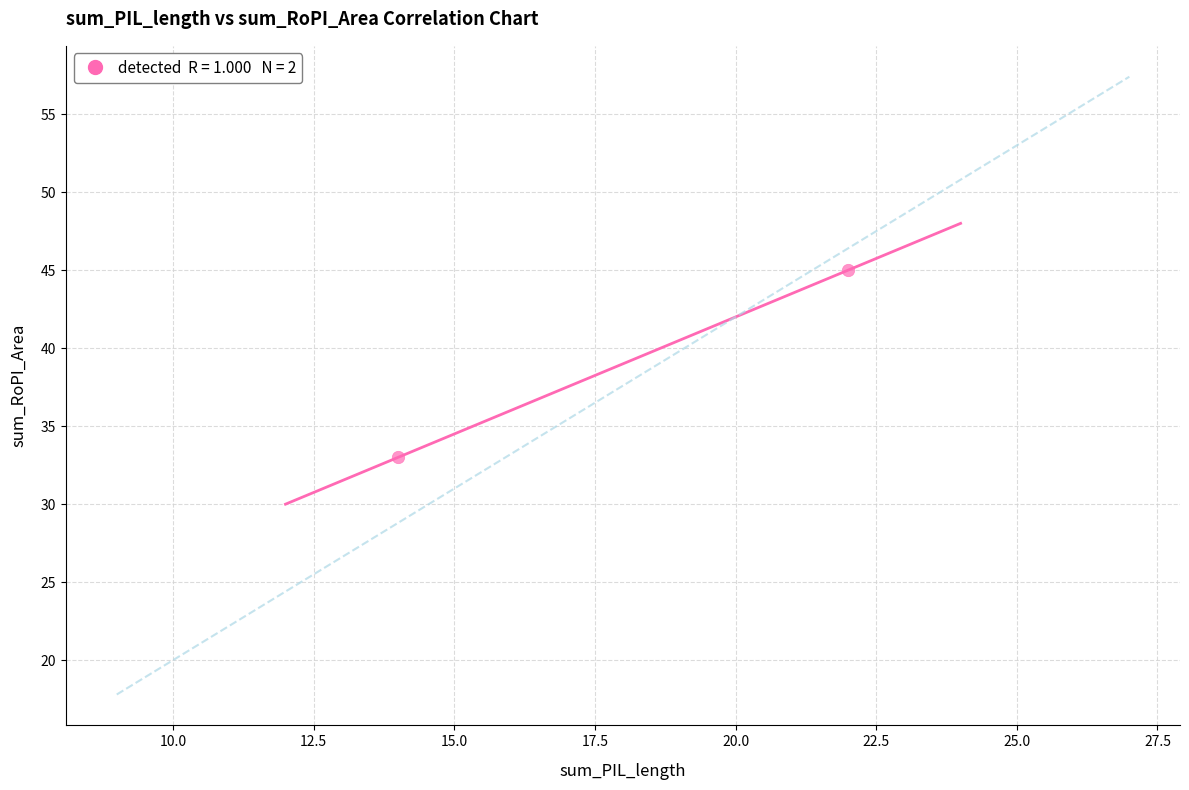

What is the average Y value?

39